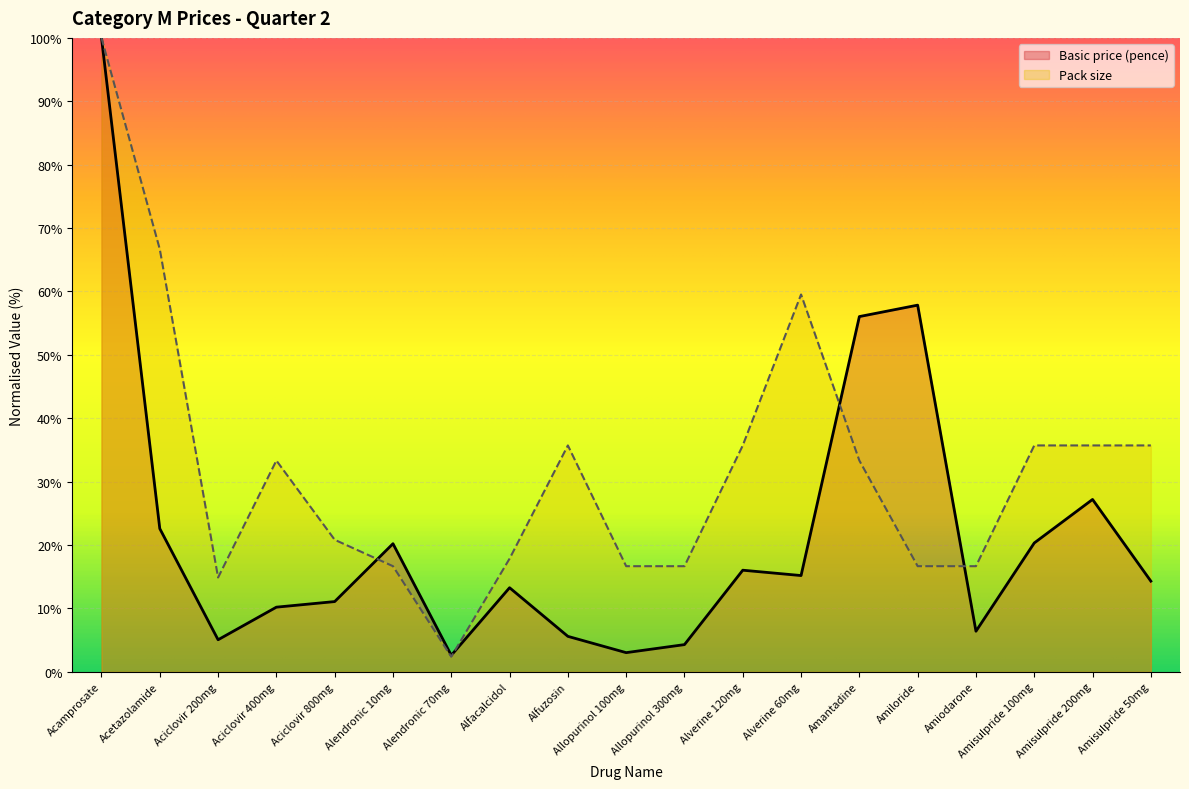

The value of Basic price (pence) at Alendronic 10mg is 28.0. True or false?

False